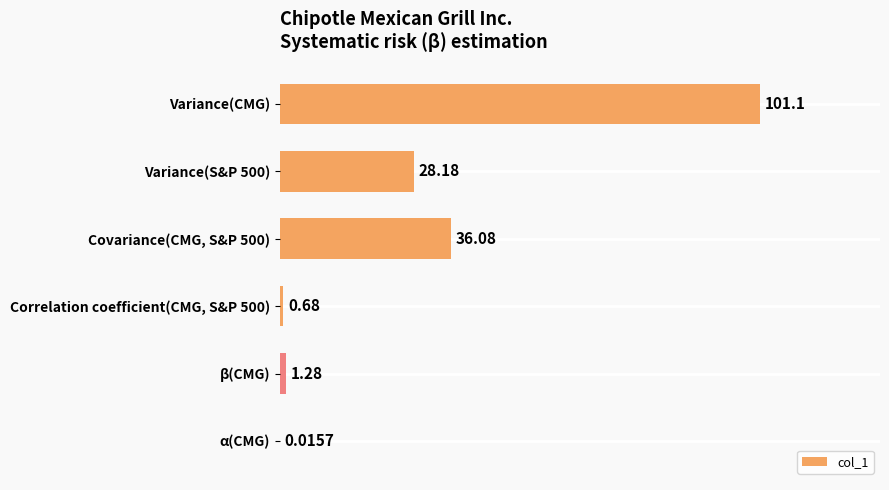

What is the change in value from β(CMG) to α(CMG)?

-1.3